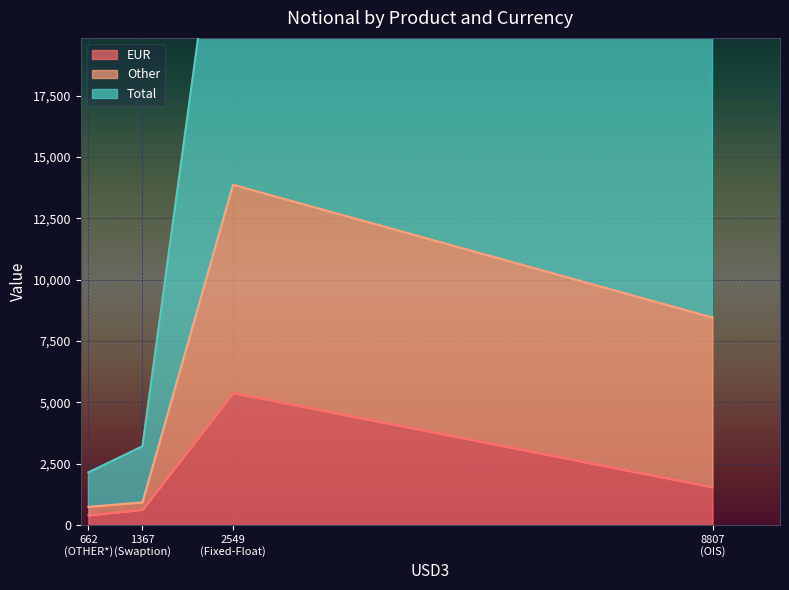

Which series changed the most between Fixed-Float and OTHER*?

Total